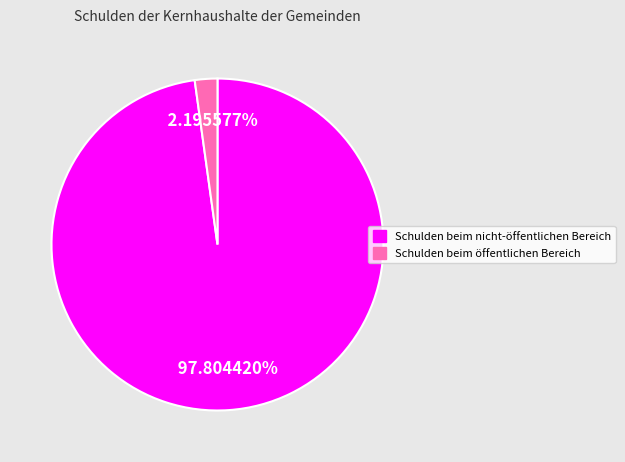

Does any single category account for the majority?

Yes